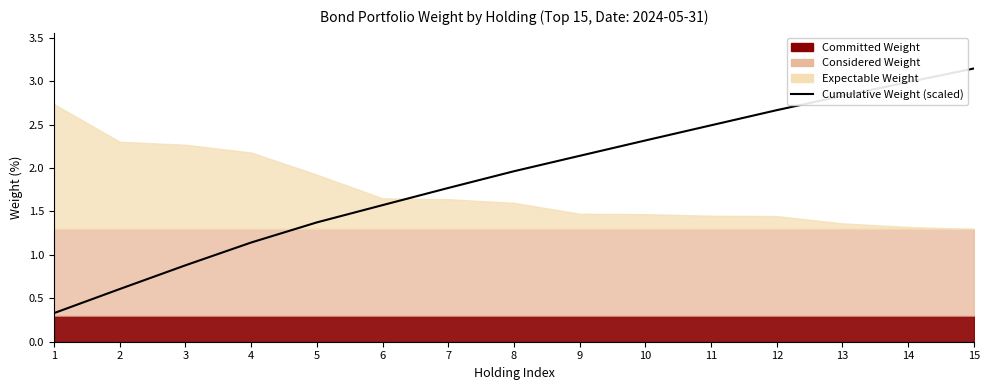

Which has a higher value, 4 or 2?

4